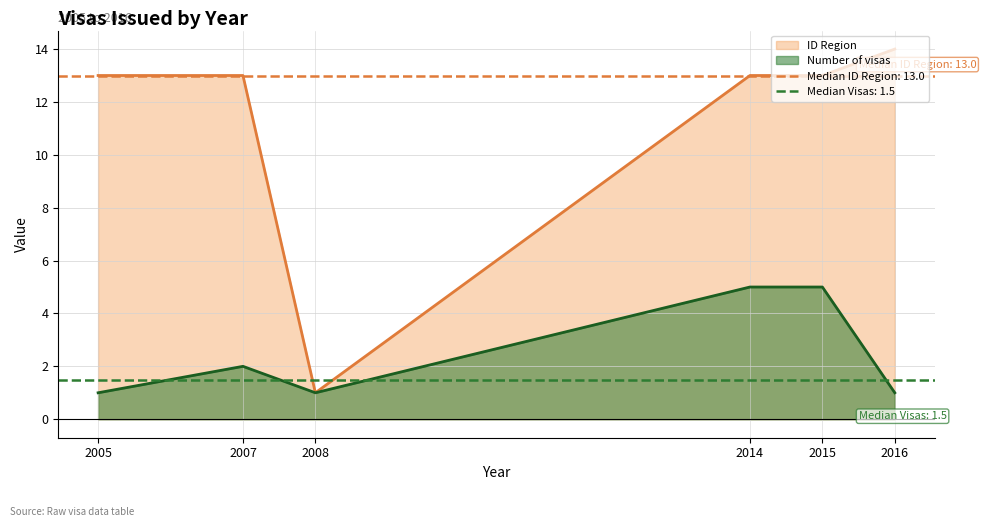

True or false: ID Region and Number of visas cross at least once.

False